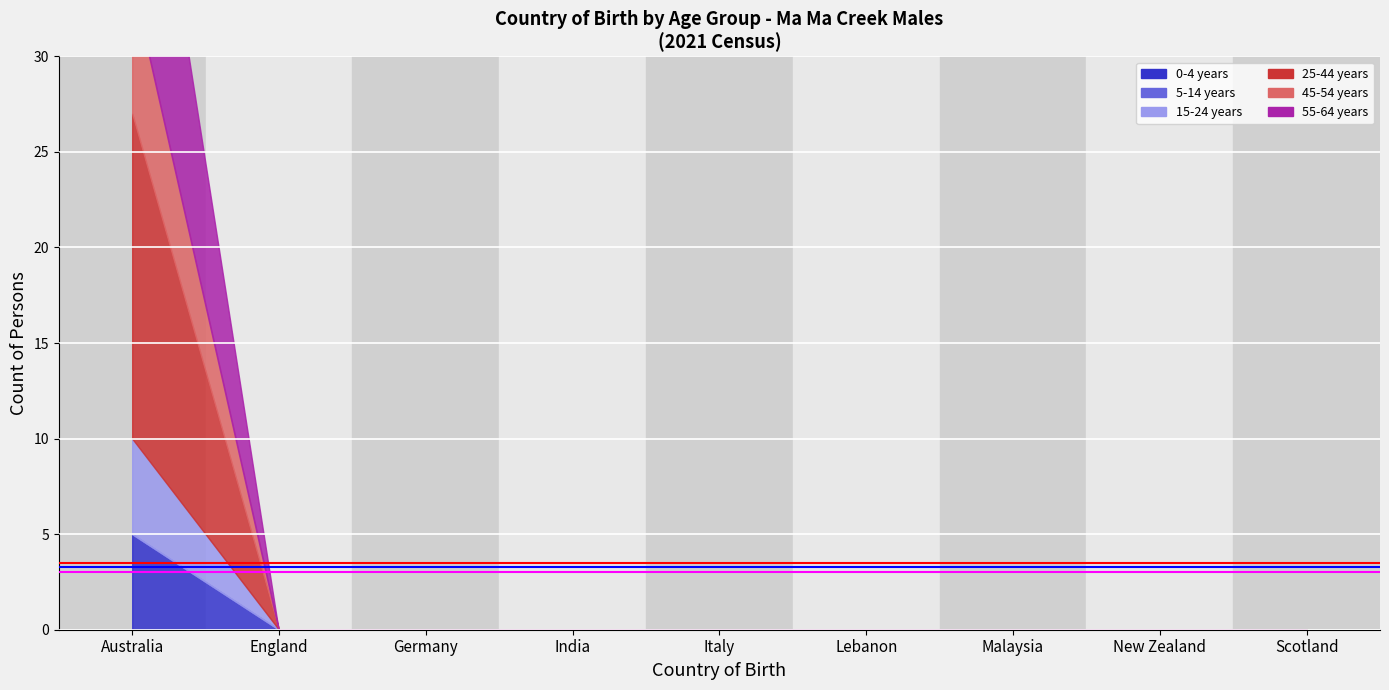

At which category is the sum across all series the highest?

Australia